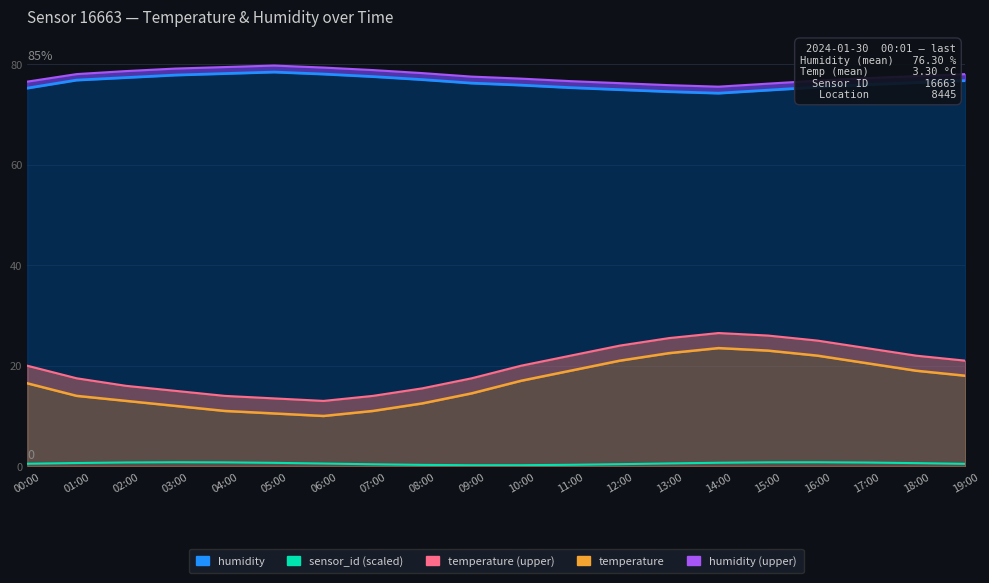

What is the label of the 17th point from the left?

16:00